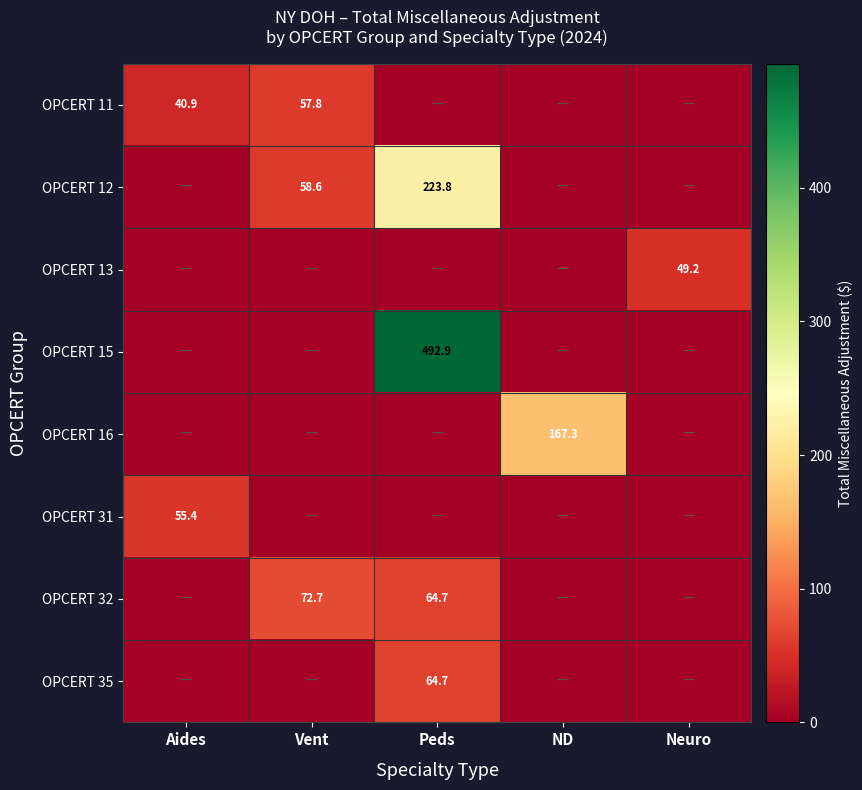

The value of OPCERT 11 at Vent is 57.8. True or false?

True